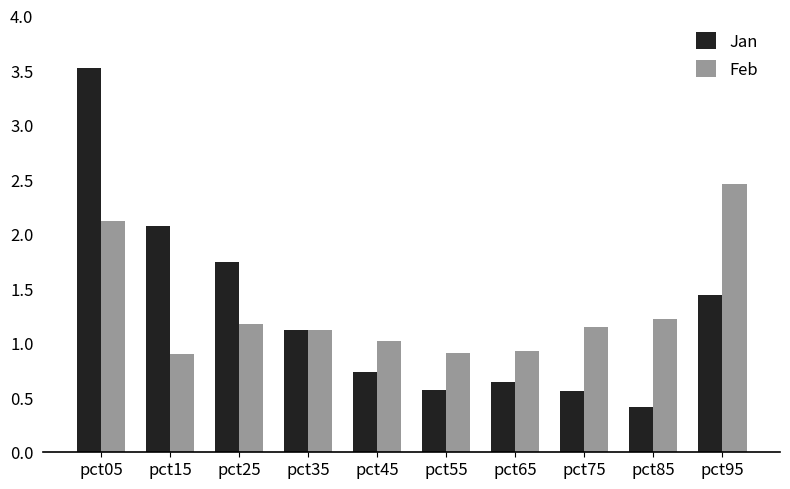

List the series in order of their peak value, lowest first.

Feb, Jan